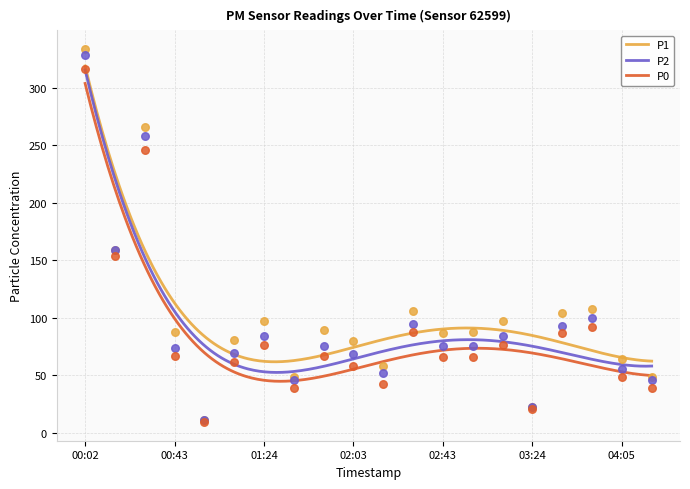

What are all the series names shown in the legend?

P1, P2, P0